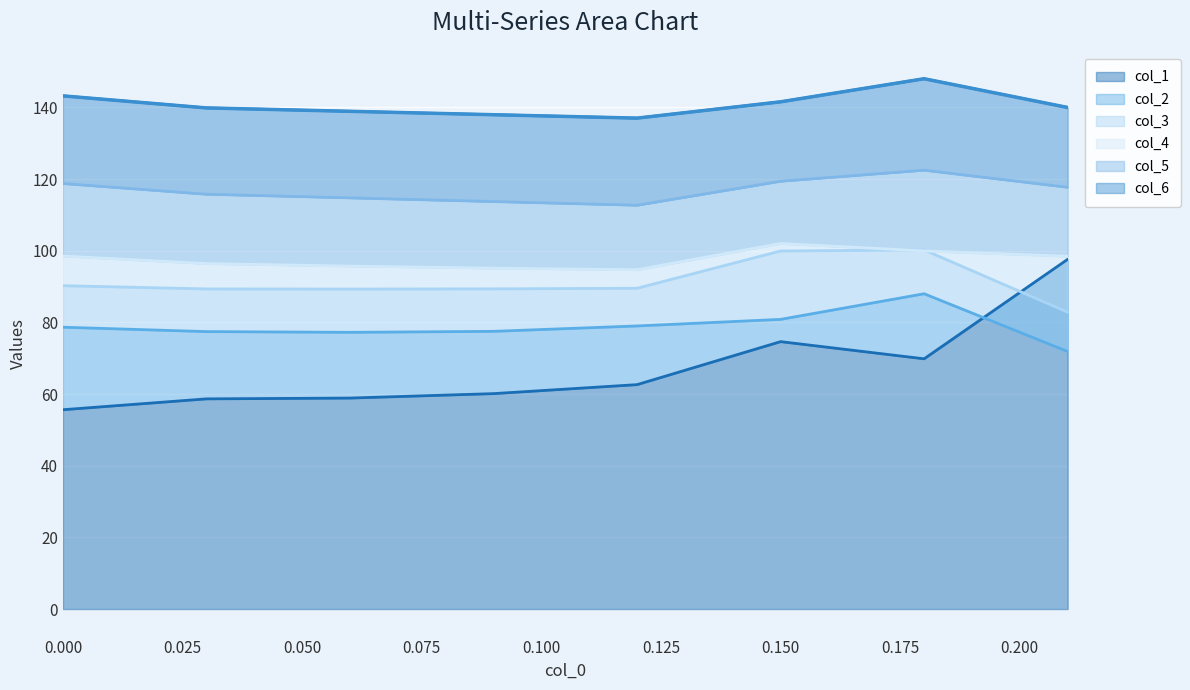

What is the greatest value displayed?

148.0